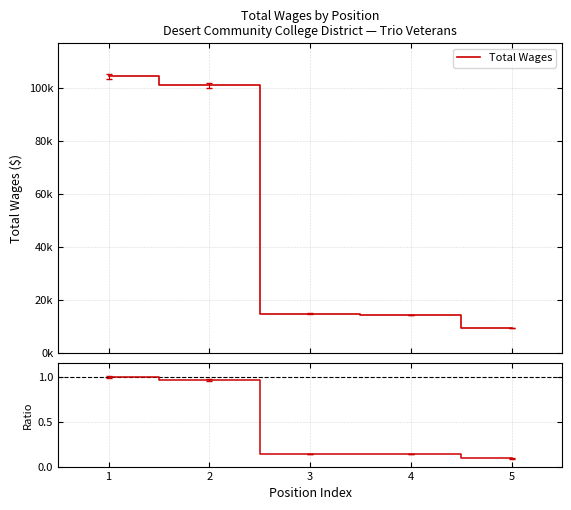

Does the chart display data point markers on the line(s)?

No